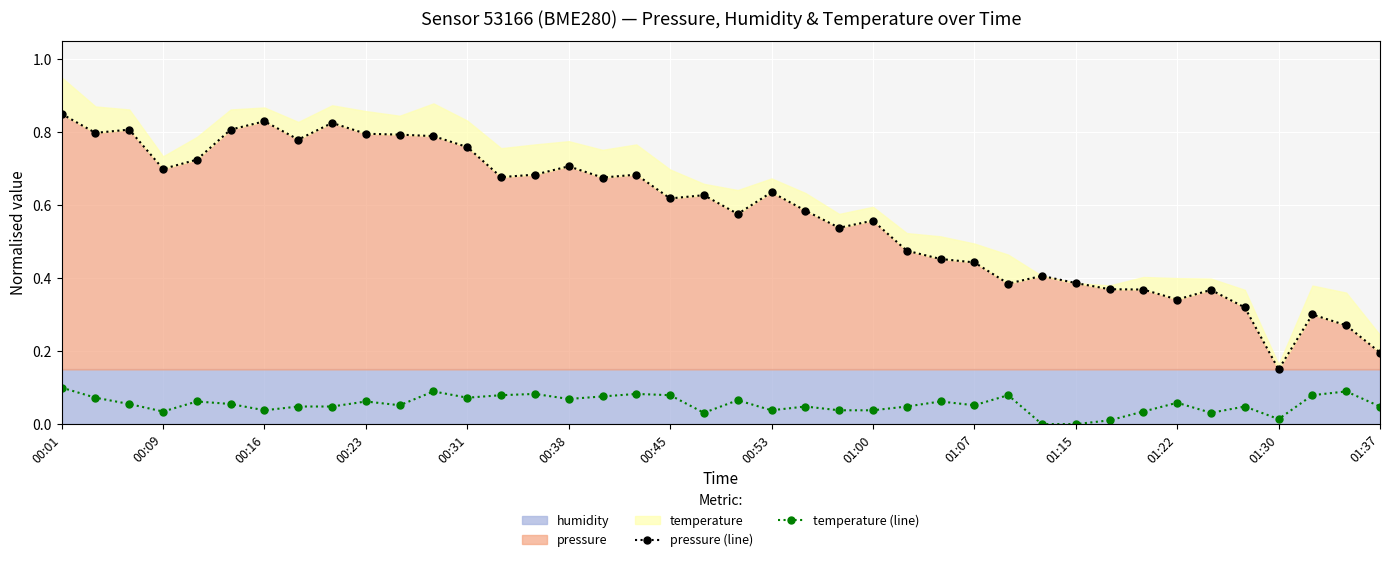

What is the value of the temperature (line) point at the 15th from the left?

0.1